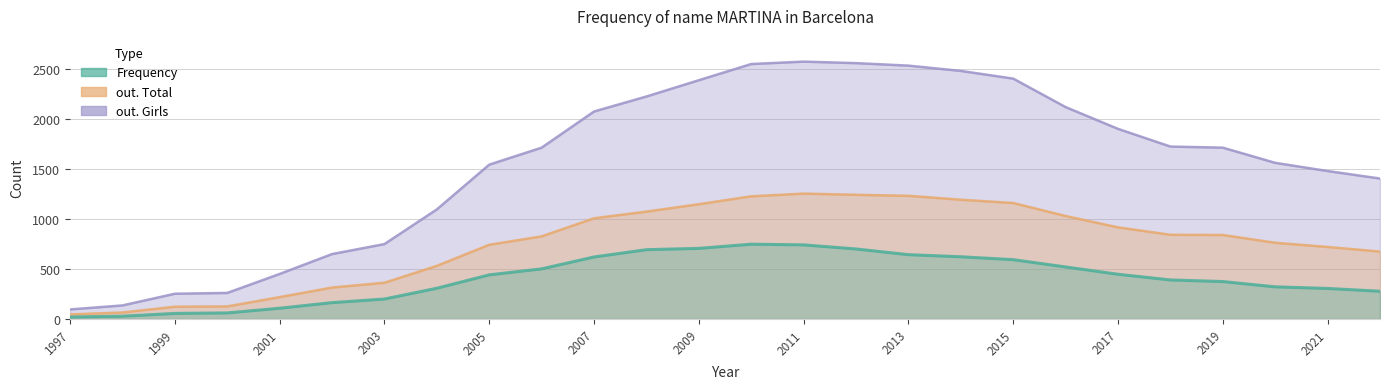

Which category has the highest value in the out. Girls series?

2011